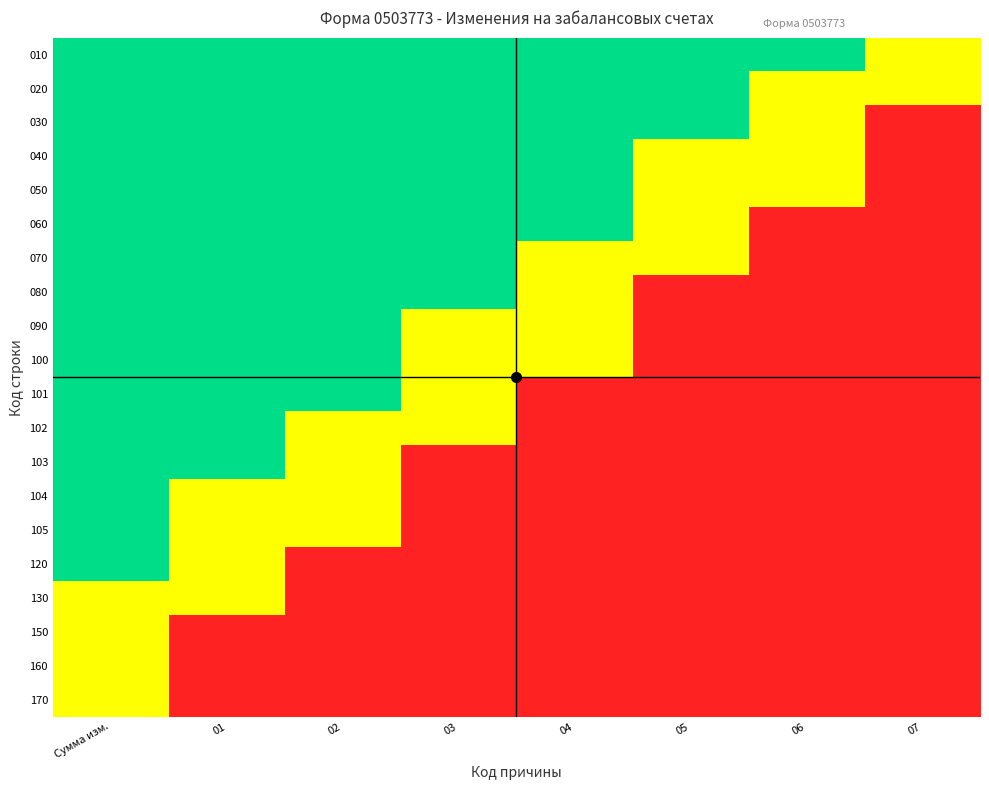

Reading left to right, transcribe all the data shown in this chart.

010: Сумма изм.=2	01=2	02=2	03=2	04=2	05=2	06=2	07=1
020: Сумма изм.=2	01=2	02=2	03=2	04=2	05=2	06=1	07=1
030: Сумма изм.=2	01=2	02=2	03=2	04=2	05=2	06=1	07=0
040: Сумма изм.=2	01=2	02=2	03=2	04=2	05=1	06=1	07=0
050: Сумма изм.=2	01=2	02=2	03=2	04=2	05=1	06=1	07=0
060: Сумма изм.=2	01=2	02=2	03=2	04=2	05=1	06=0	07=0
070: Сумма изм.=2	01=2	02=2	03=2	04=1	05=1	06=0	07=0
080: Сумма изм.=2	01=2	02=2	03=2	04=1	05=0	06=0	07=0
090: Сумма изм.=2	01=2	02=2	03=1	04=1	05=0	06=0	07=0
100: Сумма изм.=2	01=2	02=2	03=1	04=1	05=0	06=0	07=0
101: Сумма изм.=2	01=2	02=2	03=1	04=0	05=0	06=0	07=0
102: Сумма изм.=2	01=2	02=1	03=1	04=0	05=0	06=0	07=0
103: Сумма изм.=2	01=2	02=1	03=0	04=0	05=0	06=0	07=0
104: Сумма изм.=2	01=1	02=1	03=0	04=0	05=0	06=0	07=0
105: Сумма изм.=2	01=1	02=1	03=0	04=0	05=0	06=0	07=0
120: Сумма изм.=2	01=1	02=0	03=0	04=0	05=0	06=0	07=0
130: Сумма изм.=1	01=1	02=0	03=0	04=0	05=0	06=0	07=0
150: Сумма изм.=1	01=0	02=0	03=0	04=0	05=0	06=0	07=0
160: Сумма изм.=1	01=0	02=0	03=0	04=0	05=0	06=0	07=0
170: Сумма изм.=1	01=0	02=0	03=0	04=0	05=0	06=0	07=0